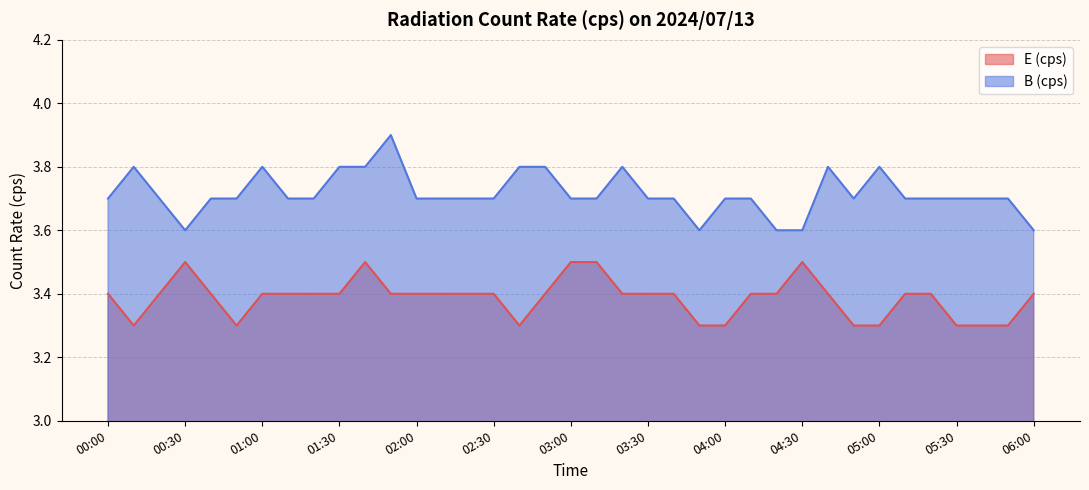

At which label does E (cps) reach its peak?

00:30